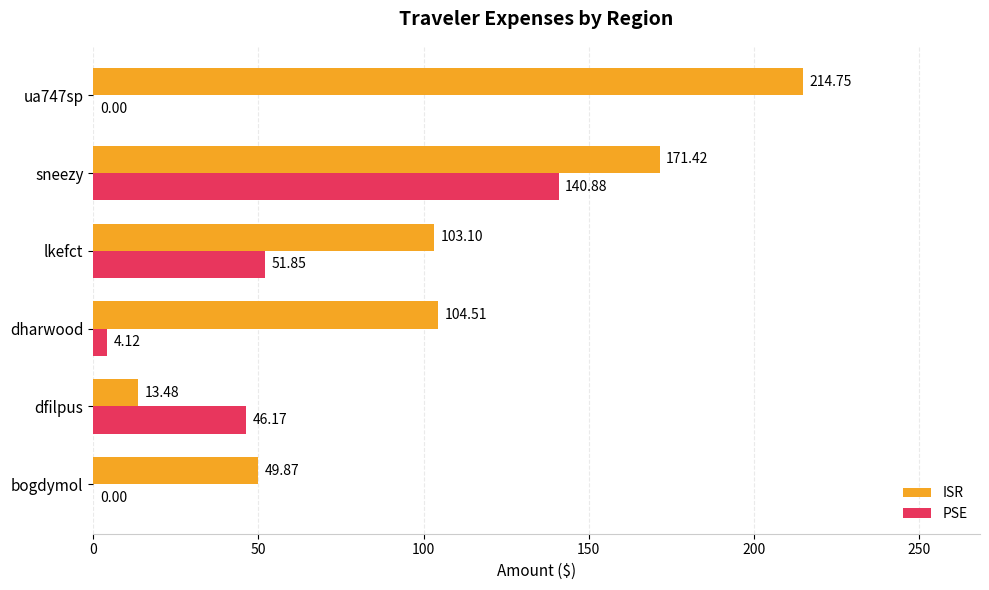

What is the sum of all ISR values?

657.1